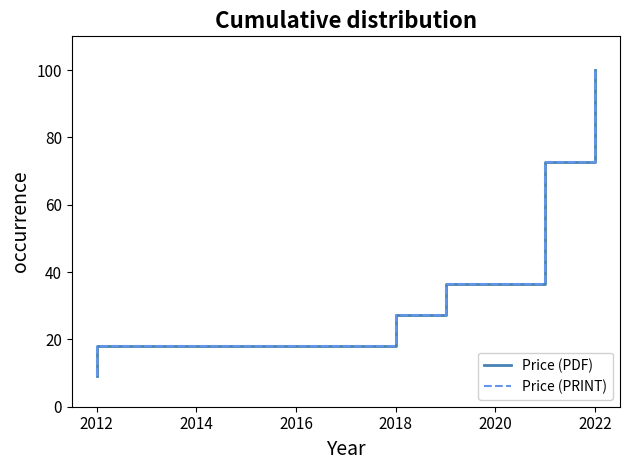

Does the chart display data point markers on the line(s)?

No